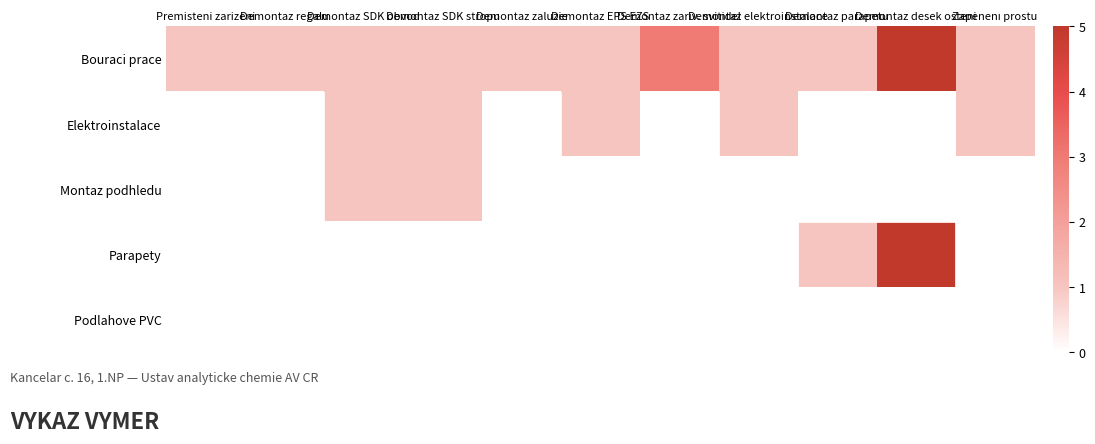

Which series has the largest range (max minus min)?

Parapety